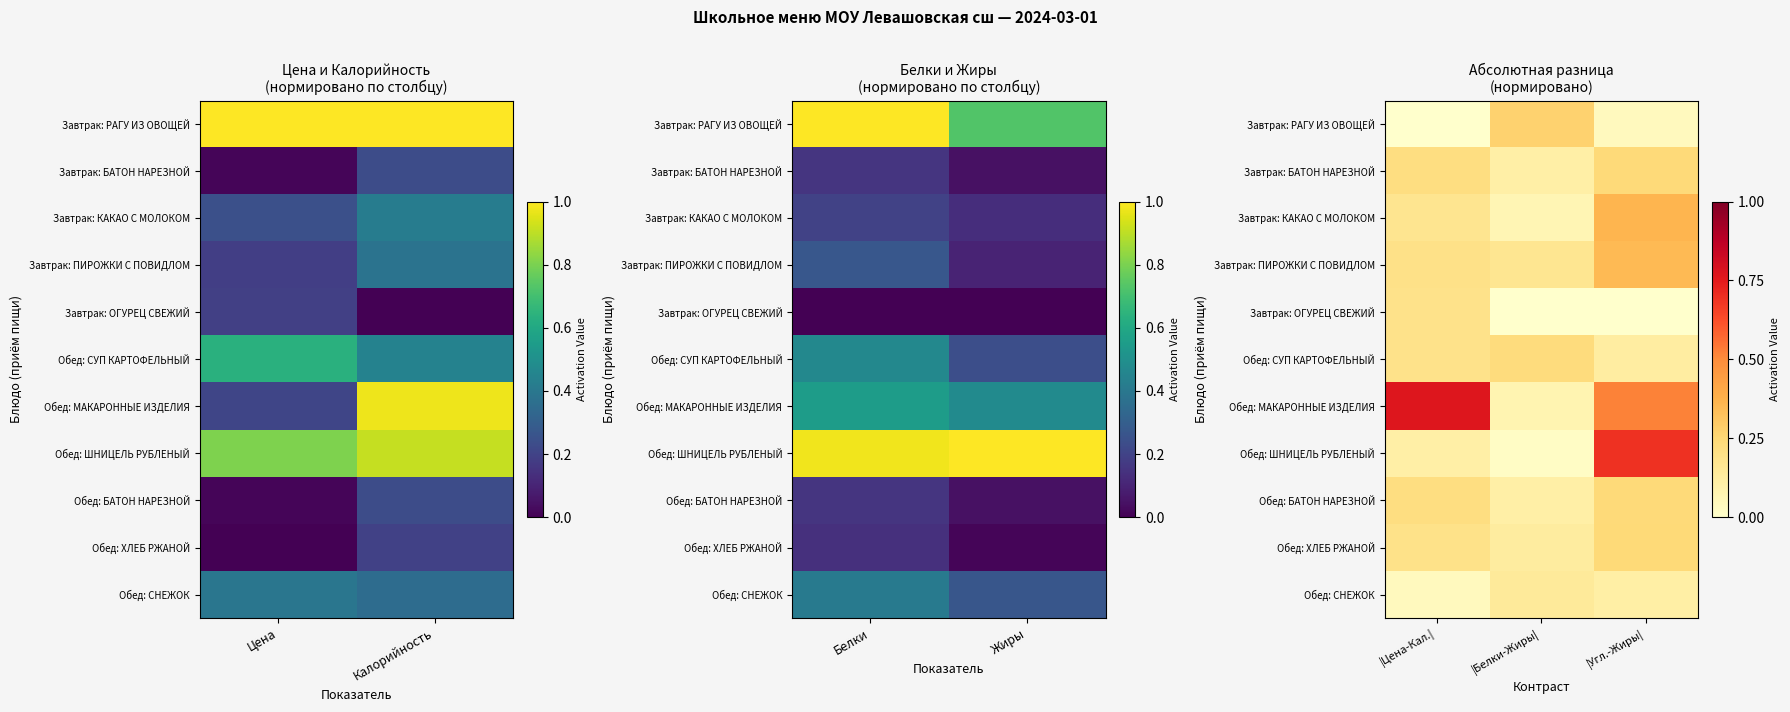

True or false: Завтрак: ОГУРЕЦ СВЕЖИЙ has a value of 0.0 at |Белки-Жиры|.

True